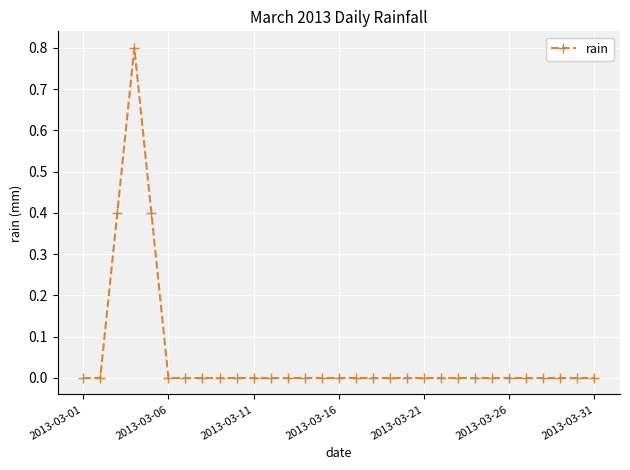

What is the maximum value shown in the chart?

0.8